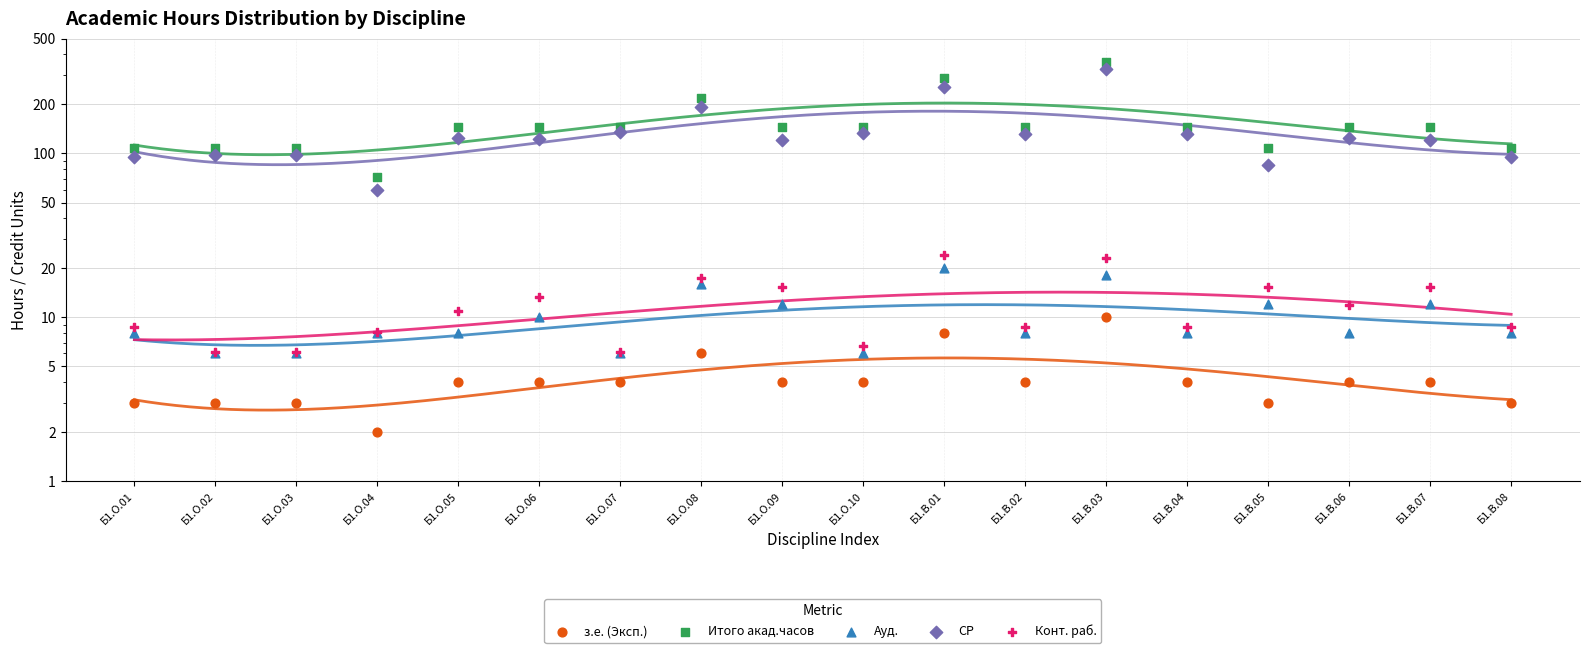

What are all the series names shown in the legend?

з.е. (Эксп.), Итого акад.часов, Ауд., СР, Конт. раб.